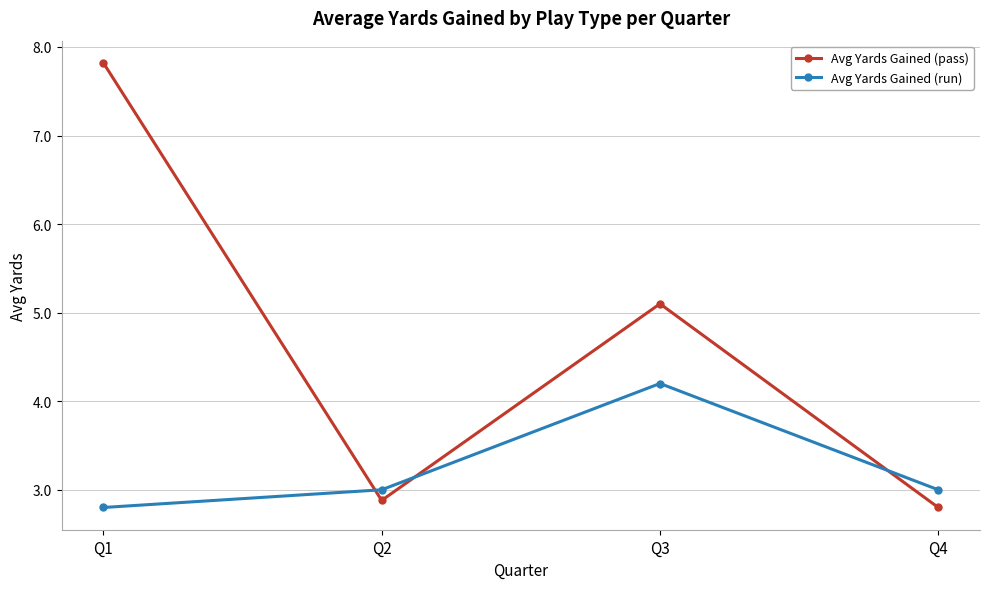

Which series changed the most between Q2 and Q3?

Avg Yards Gained (pass)